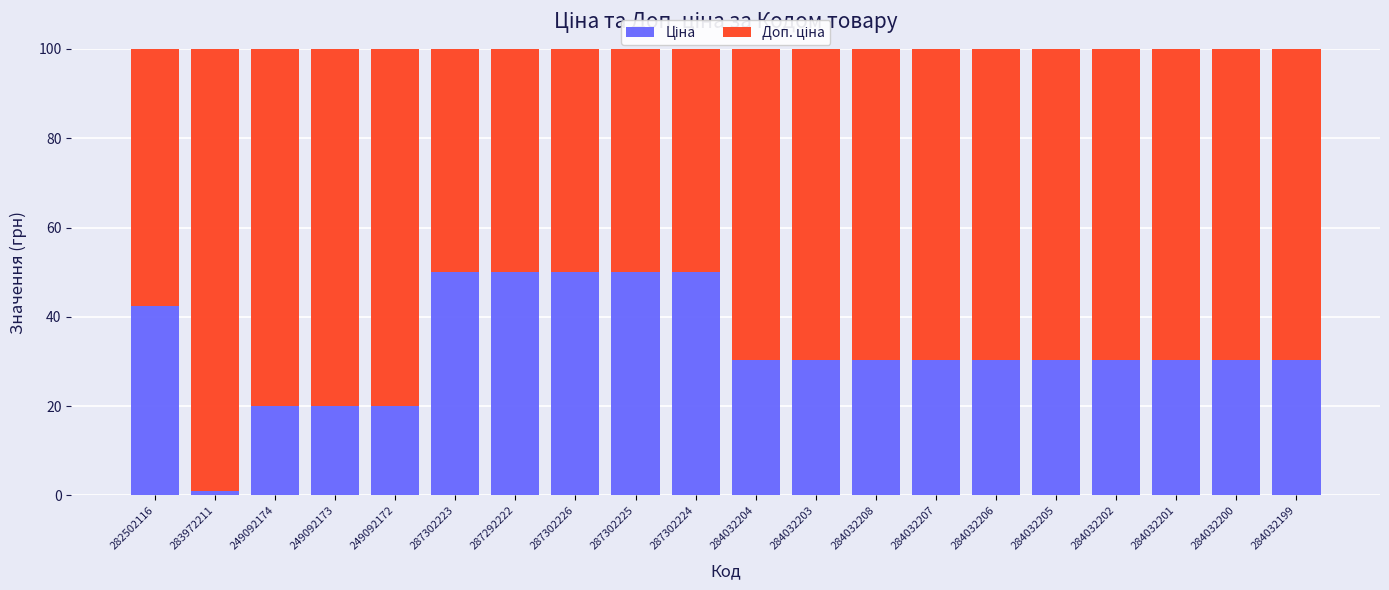

What is the total value across all series at 249092172?

100.0